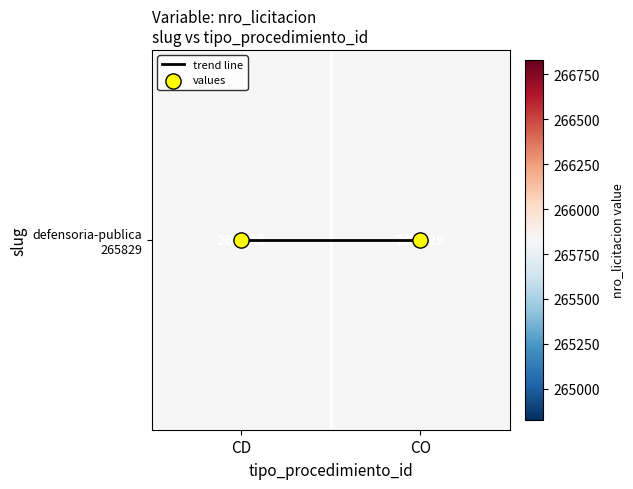

At which category is the sum across all series the highest?

CD